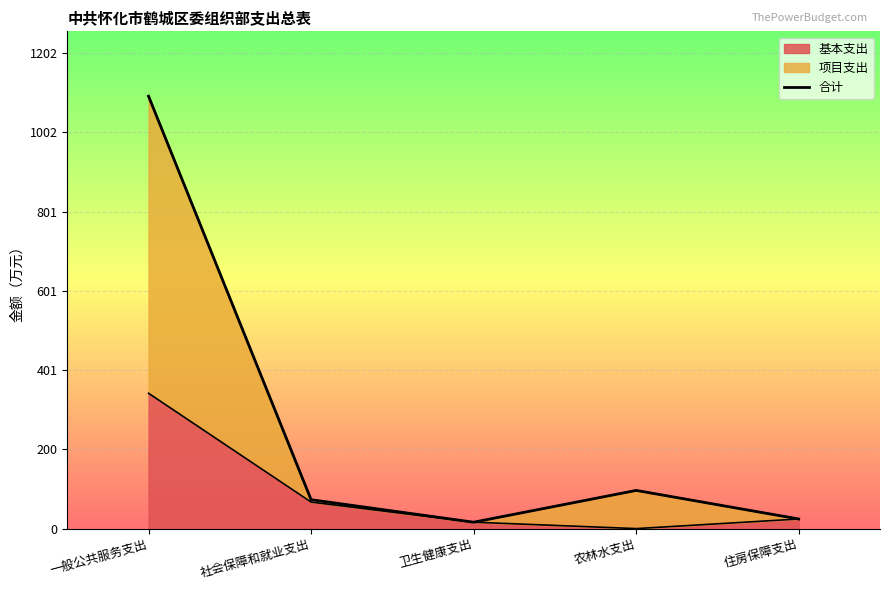

How many points are lower than both their immediate neighbors (excluding endpoints)?

1